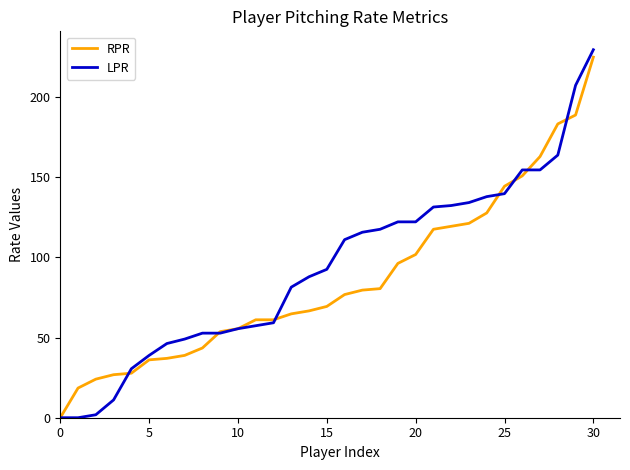

What is the maximum value for LPR?

229.6